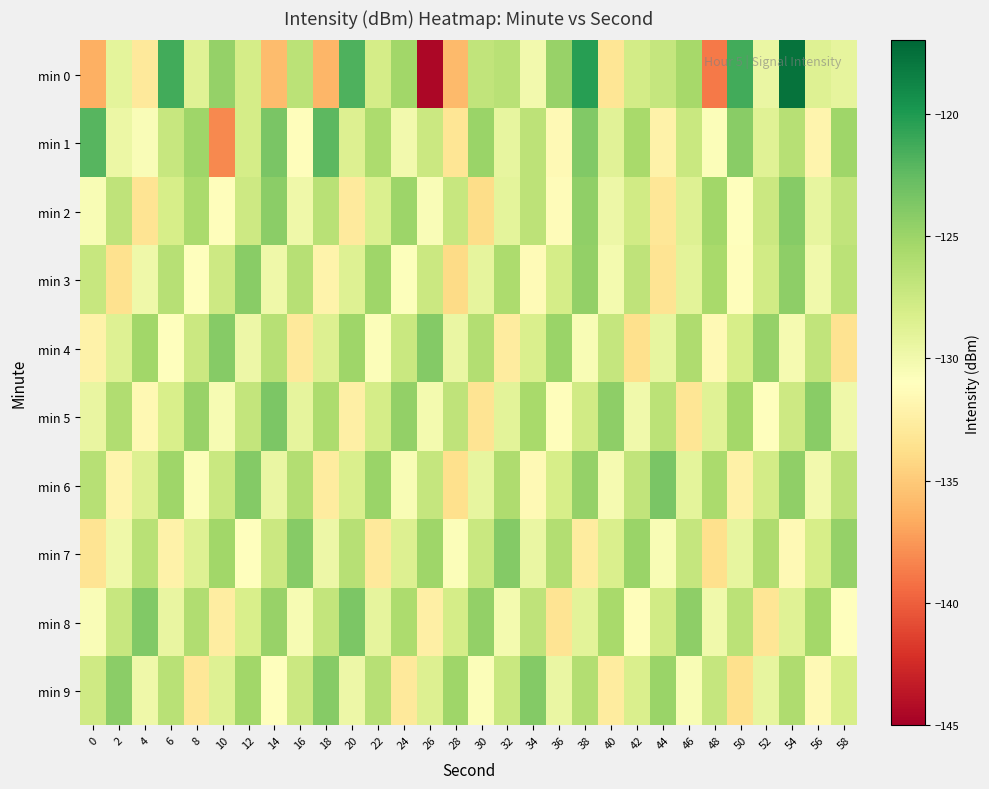

Which category has the highest value across all series?

54